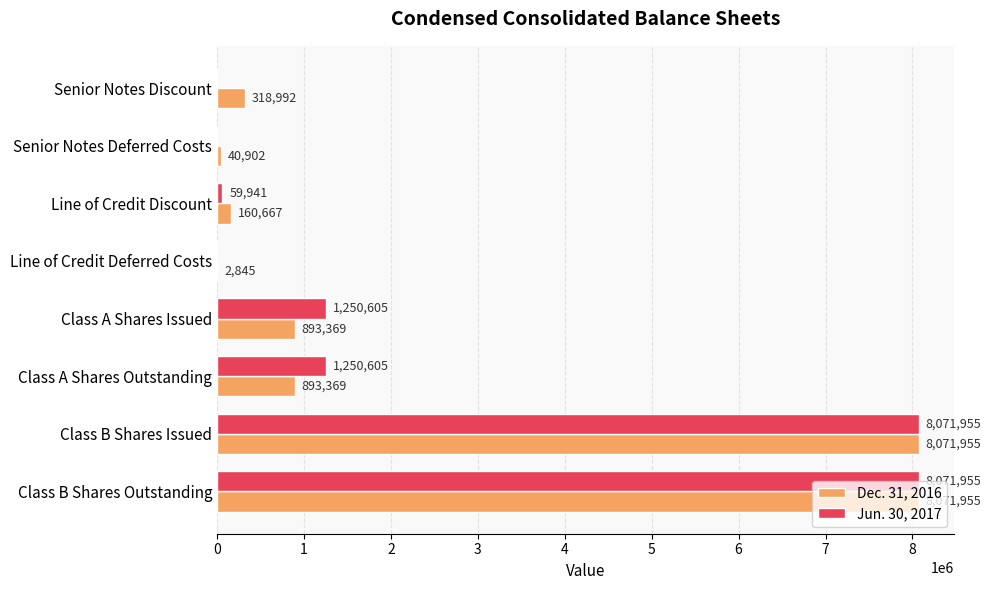

What is the approximate value of Dec. 31, 2016 at Class B Shares Issued, to the nearest 100?

8072000